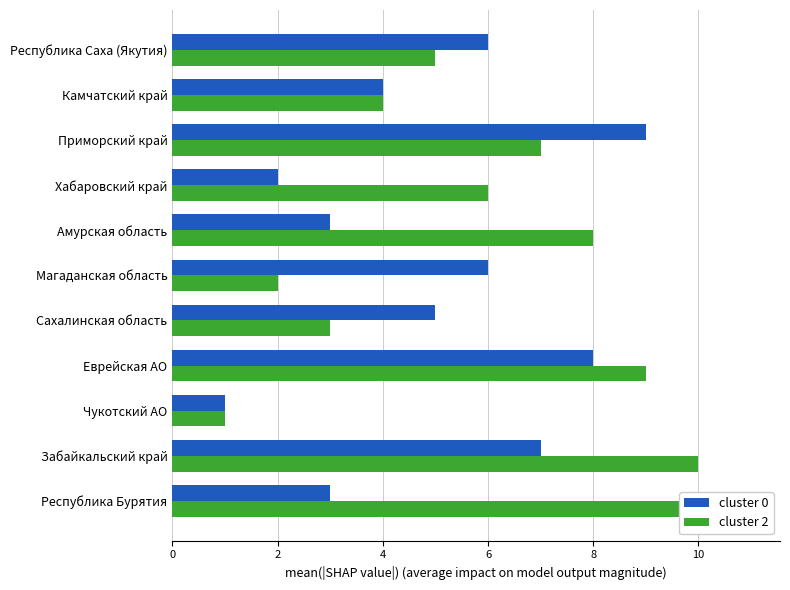

At how many categories does at least one series exceed 4?

9